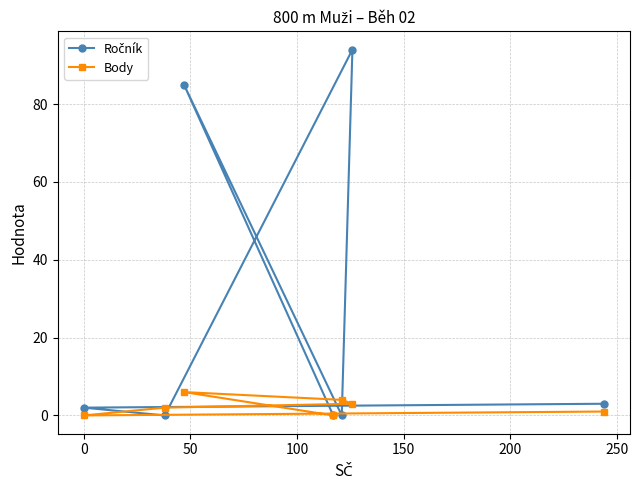

What is the difference between the second highest and minimum values in the Body series?

4